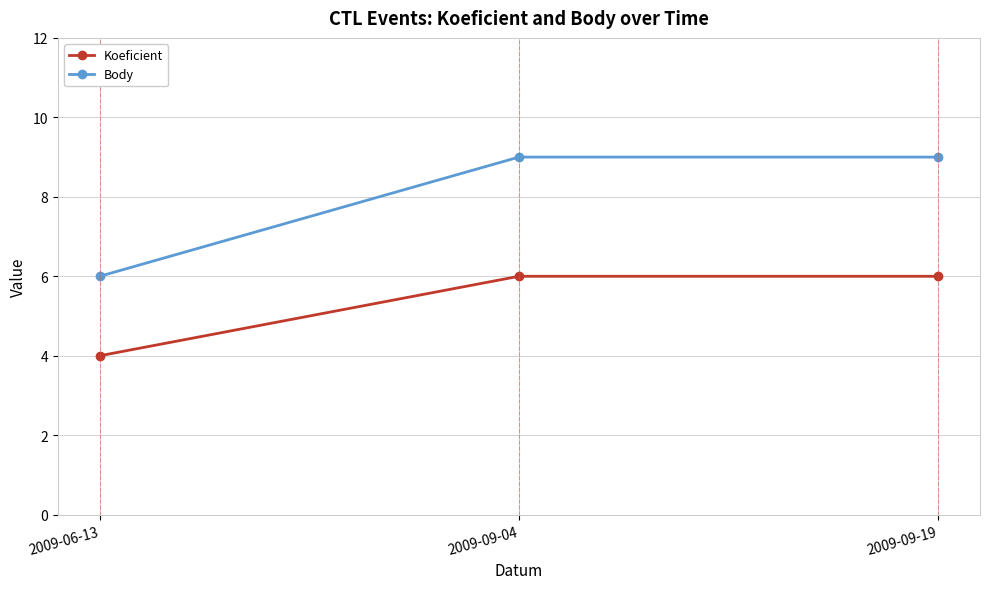

How many Koeficient values are between 4 and 6?

3